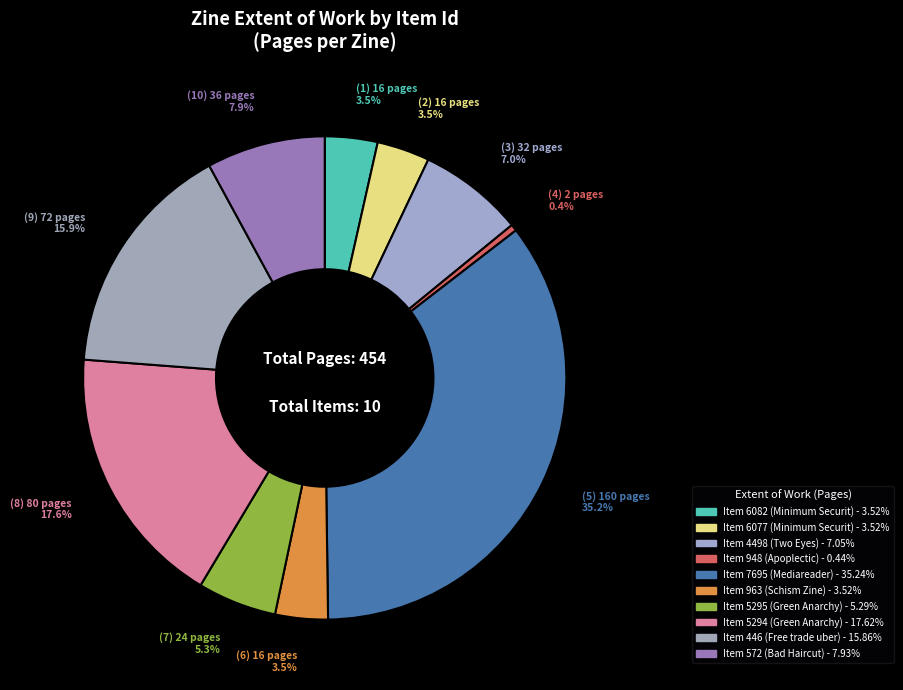

How many segments does this pie chart have?

10